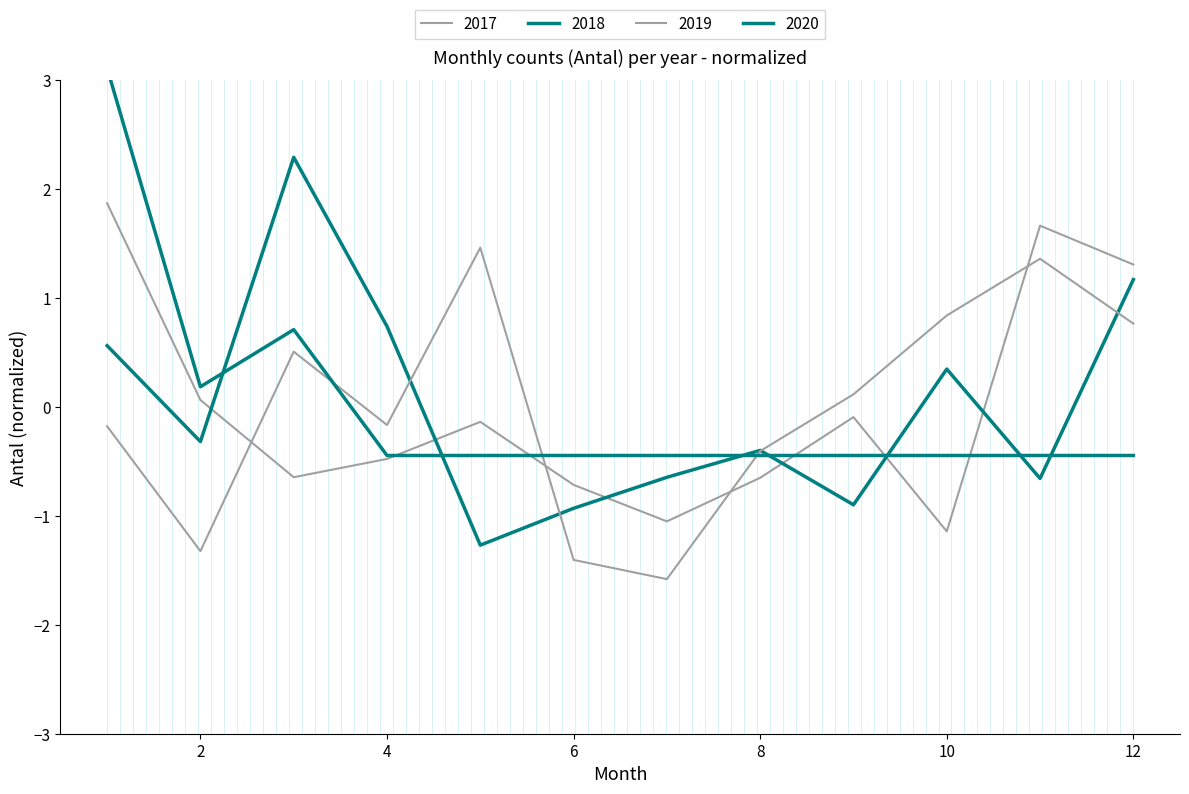

True or false: 2018 has a value of -0.6 at 9.

False